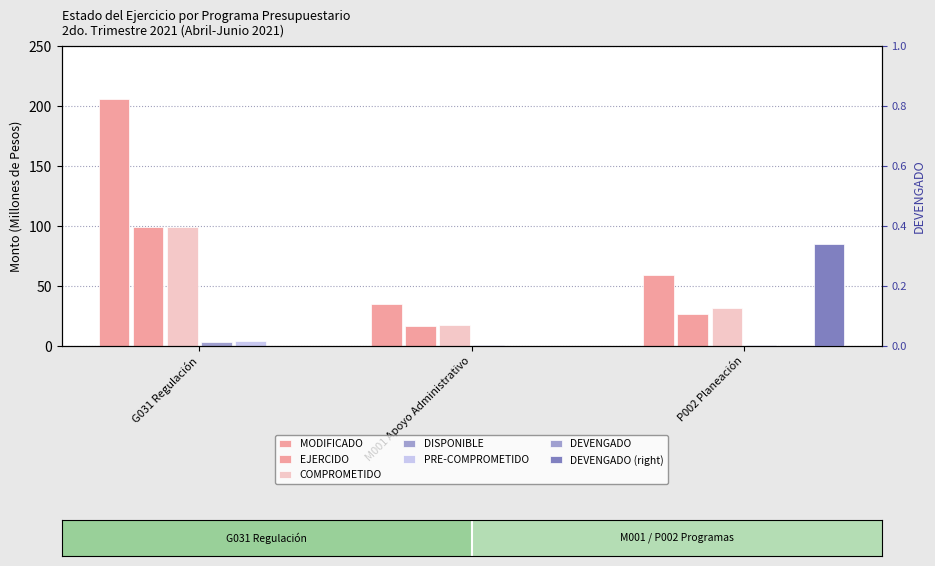

The COMPROMETIDO series shows 31.3 at P002 Planeación. True or false?

True